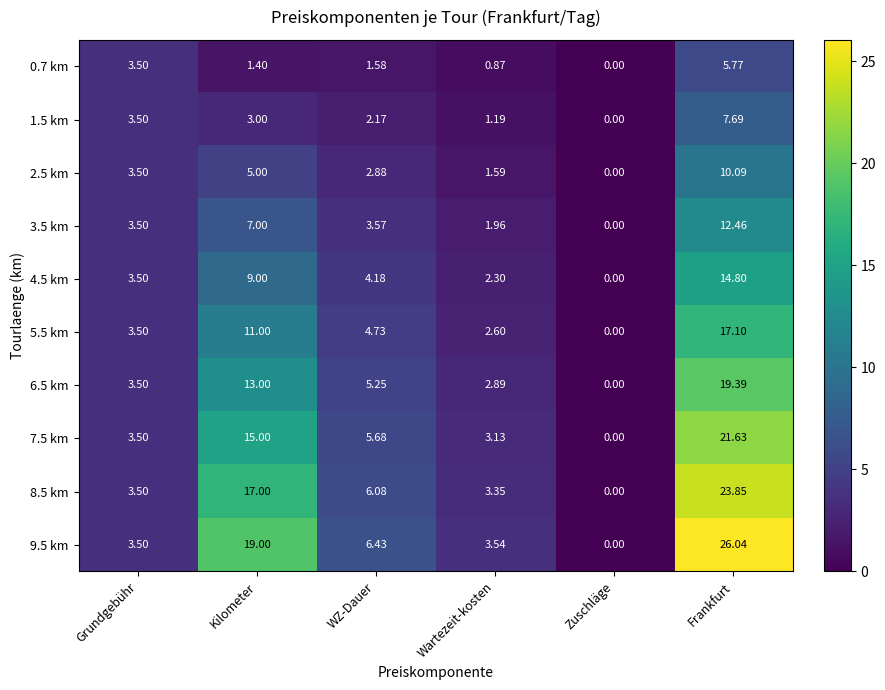

At how many categories does at least one series exceed 5?

3